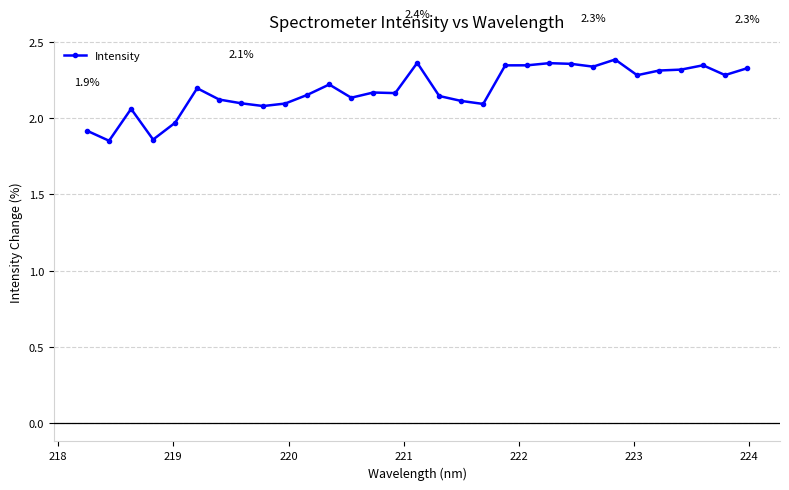

What is the difference between the second highest and minimum values?

0.5